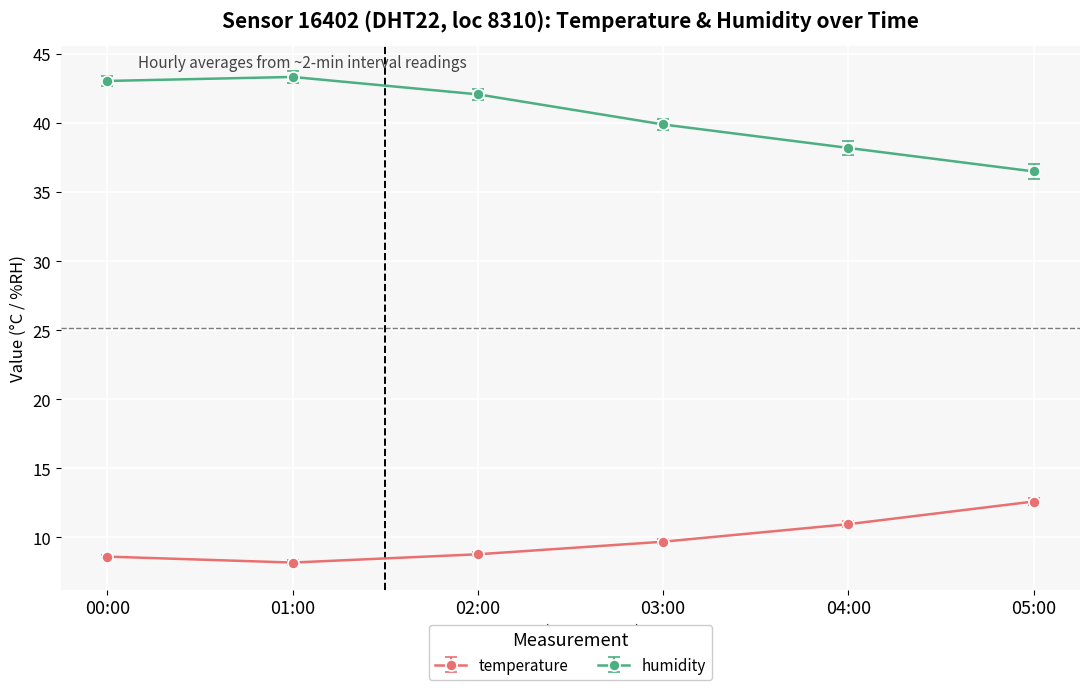

True or false: humidity and temperature cross at least once.

False